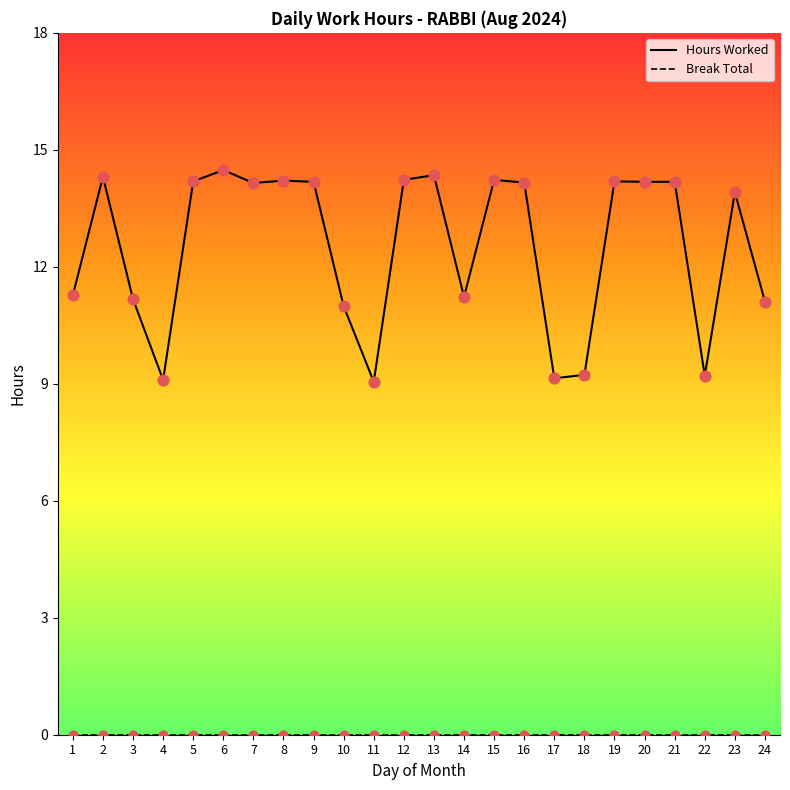

At which category is the sum across all series the highest?

6